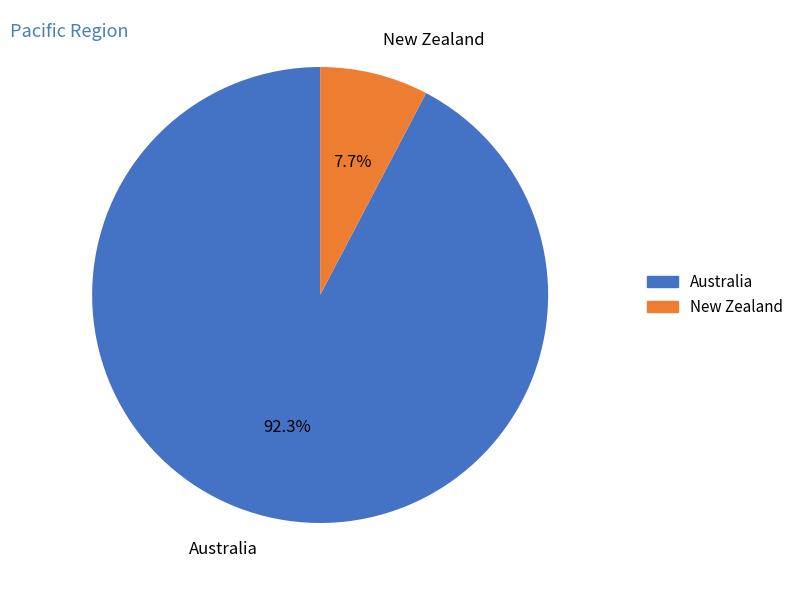

Which has a higher value, New Zealand or Australia?

Australia